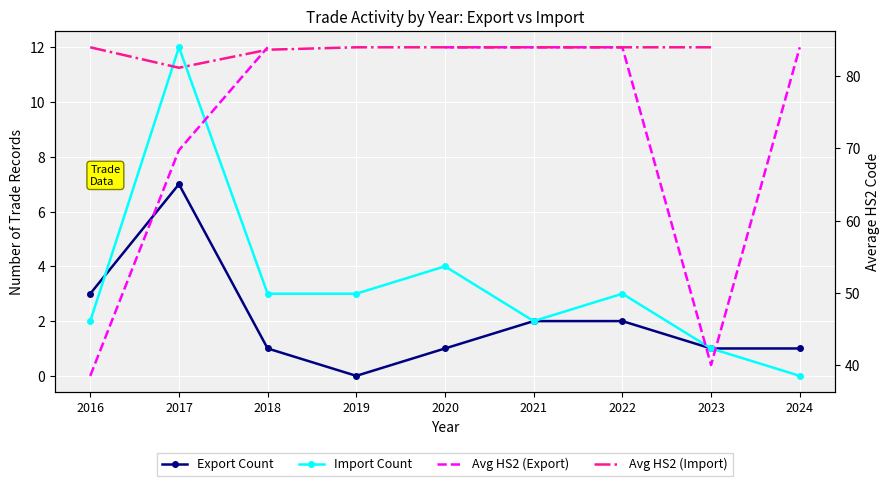

List the series in order of their peak value, highest first.

Avg HS2 (Export), Avg HS2 (Import), Import Count, Export Count